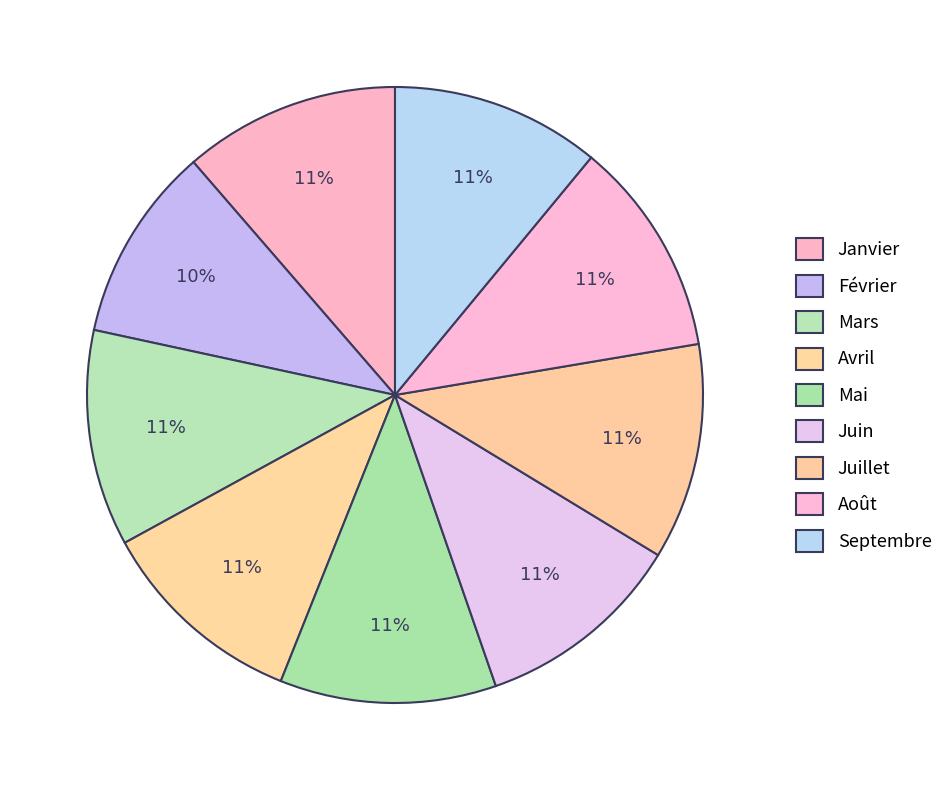

True or false: Avril accounts for 11% of the total.

True